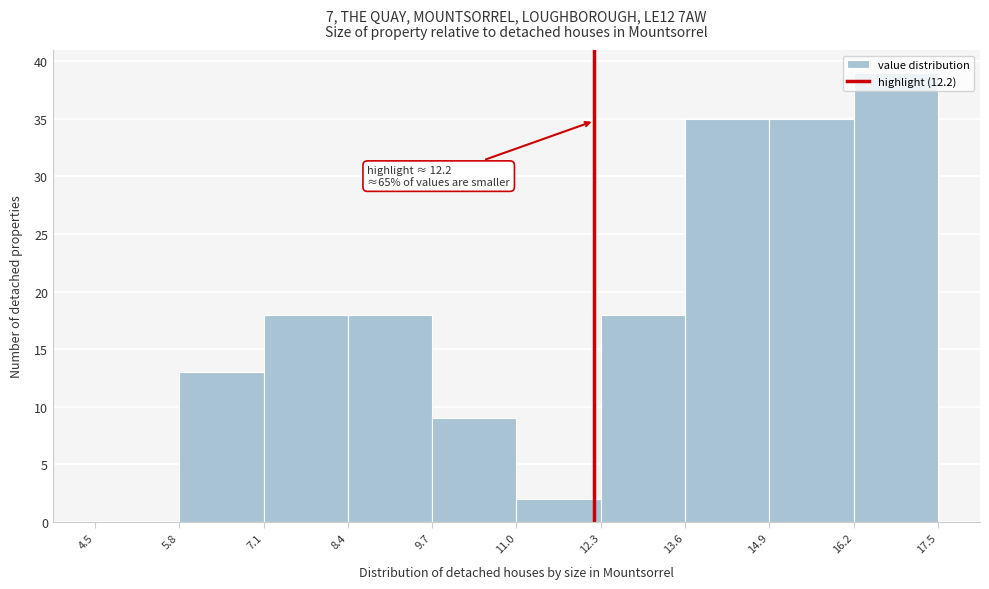

Over which range of the x-axis is the bar tallest?

16.2 to 17.5